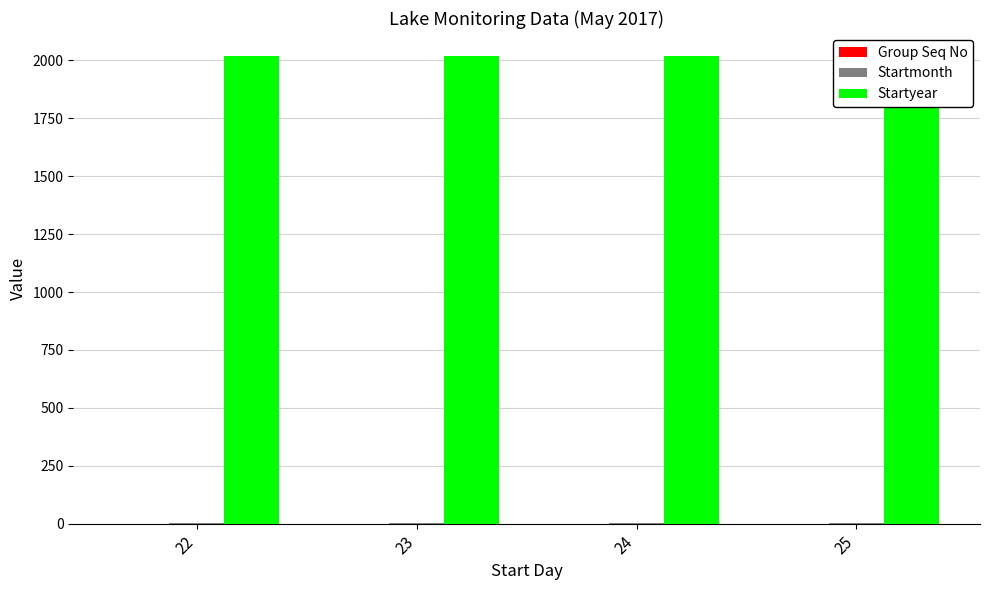

What is the average value of the Group Seq No series?

1